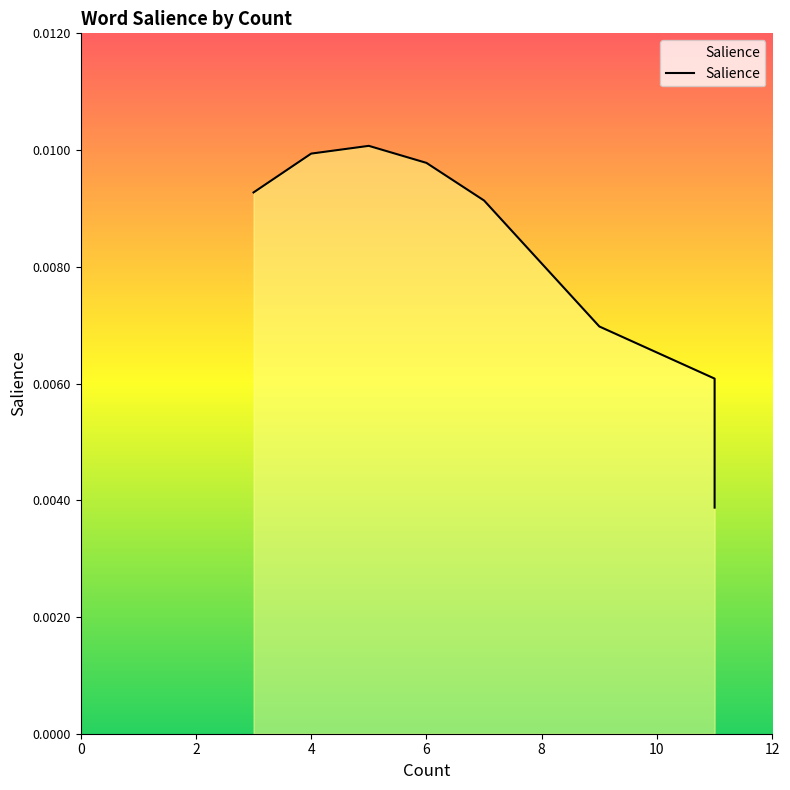

Does the chart have visible grid lines?

No